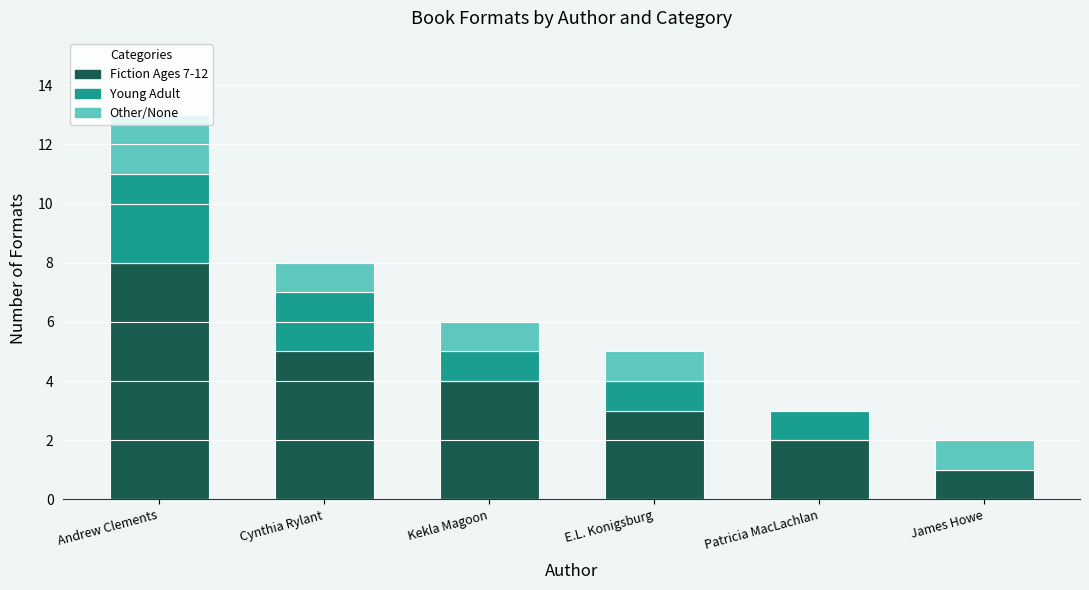

At which category is the sum across all series the highest?

Andrew Clements